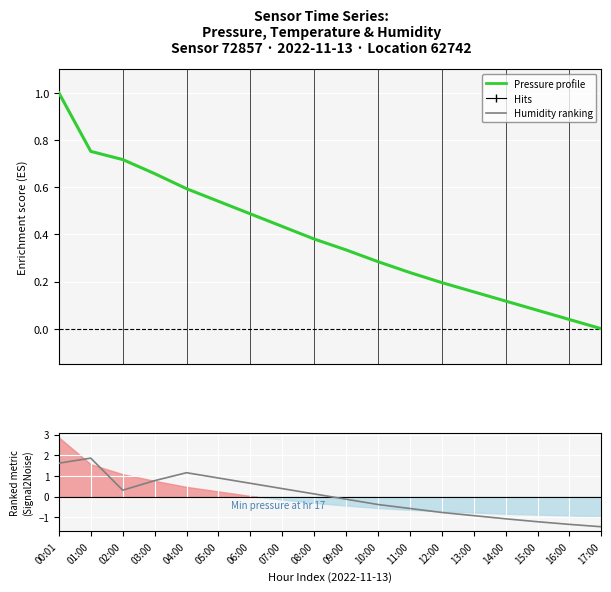

What is the value of the Humidity (z-score) point at the 7th from the left?

0.6